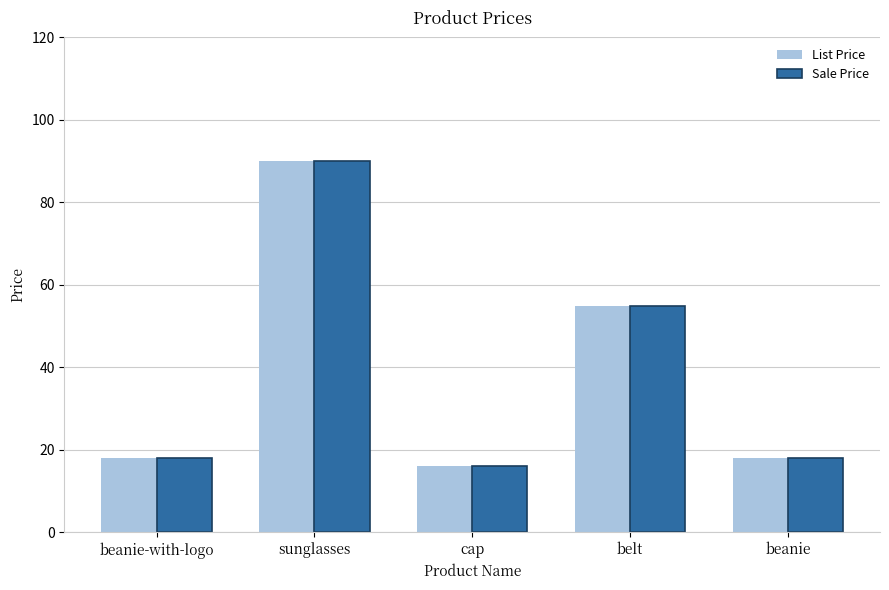

How many bars are there in each group?

2